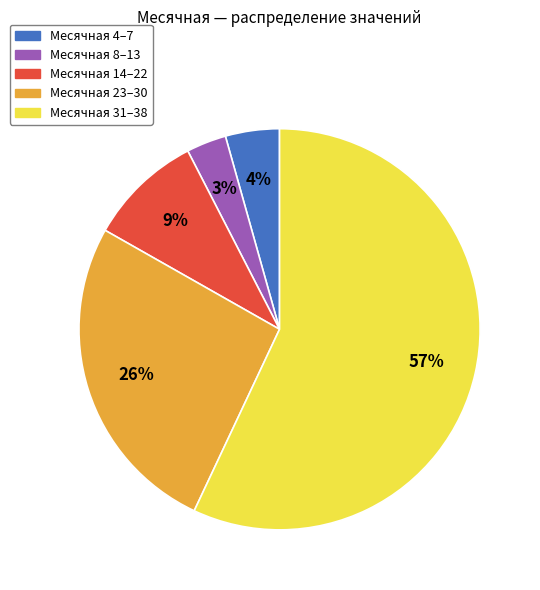

Does any single category account for the majority?

Yes